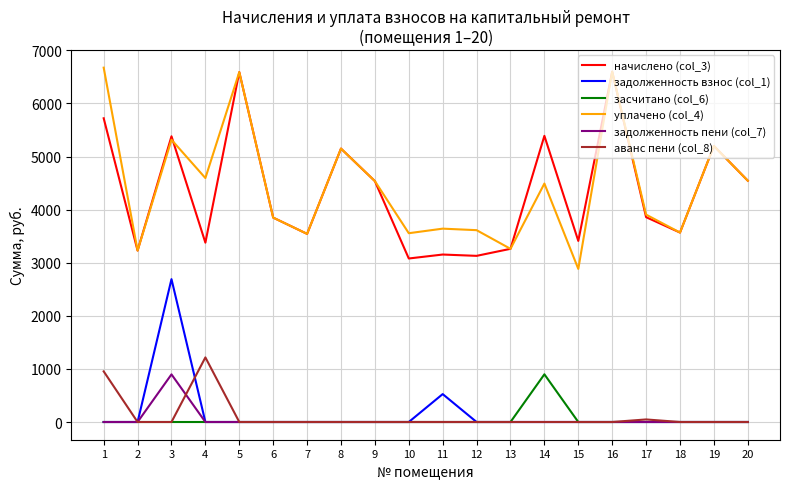

Which series has the largest total across all categories?

уплачено (col_4)